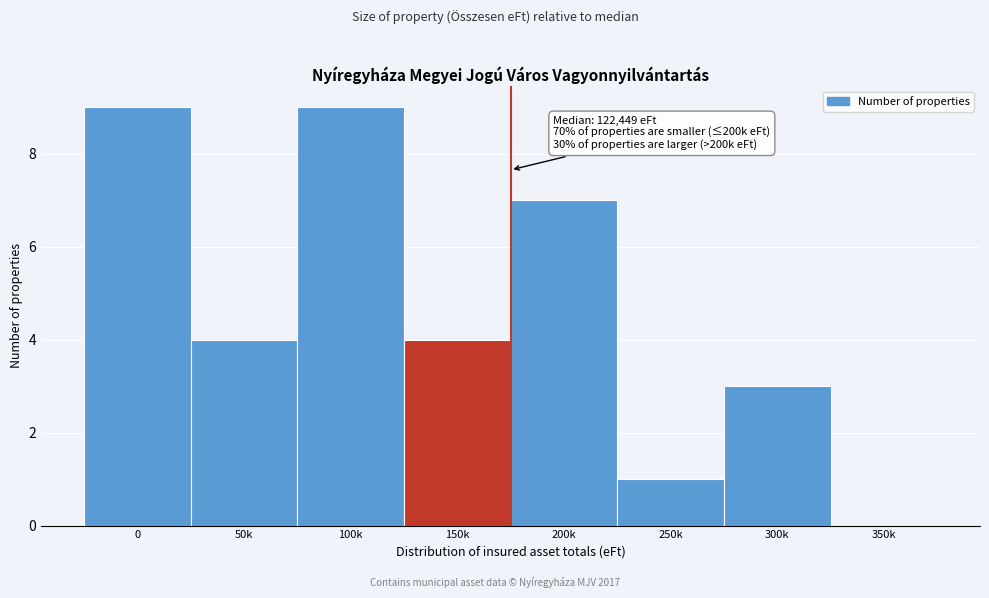

Reading left to right, extract all data points from this chart.

0=9	50k=4	100k=9	150k=4	200k=7	250k=1	300k=3	350k=0